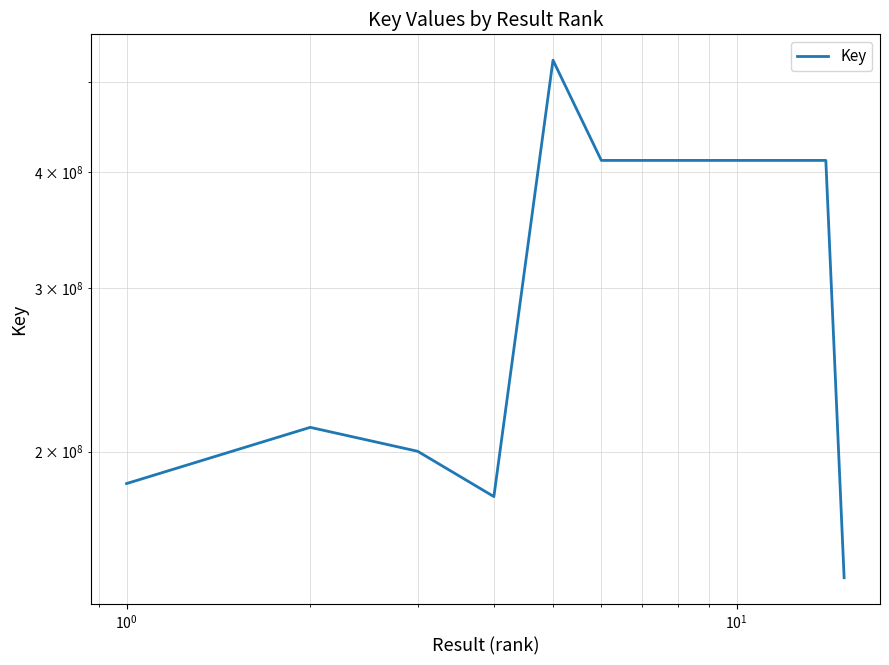

Count the number of values greater than 411832340.

7